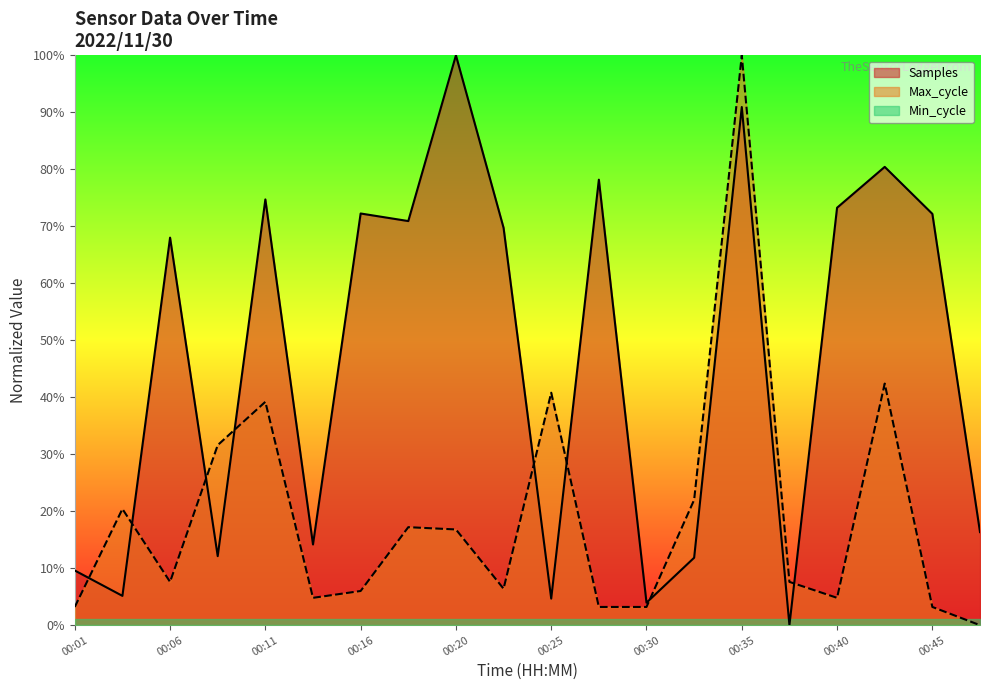

How many interior local peaks does the Samples series have?

7